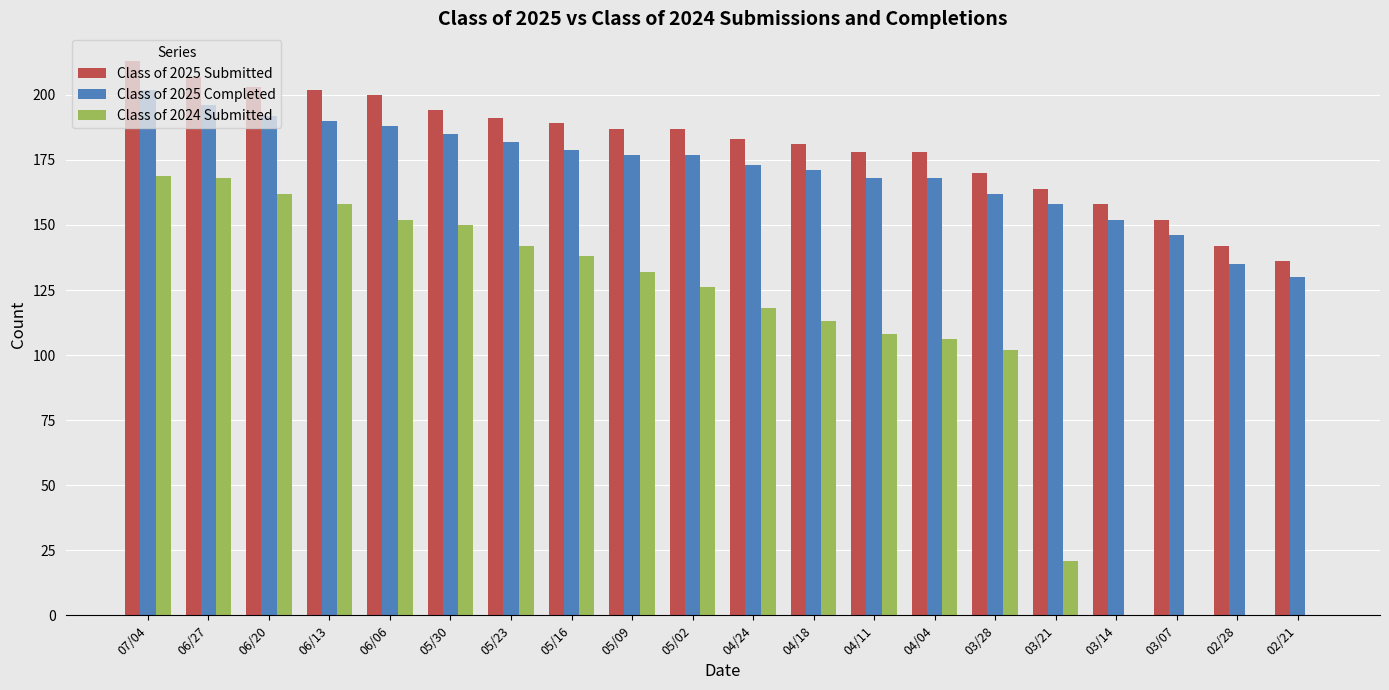

How many distinct data groups are displayed?

3